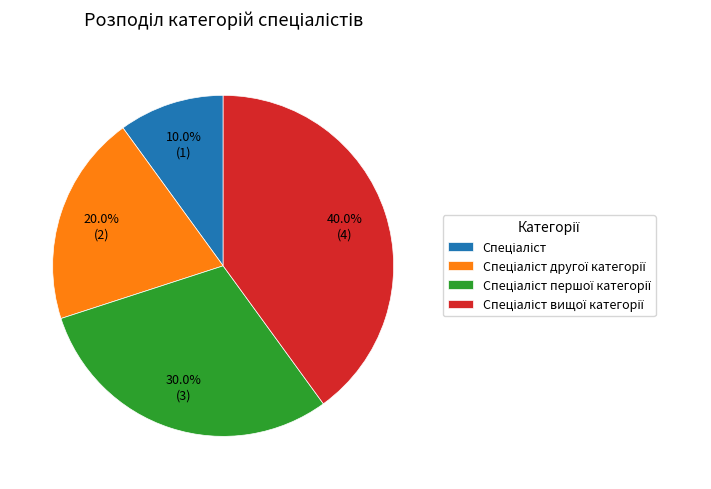

Is there a majority slice in this chart?

No